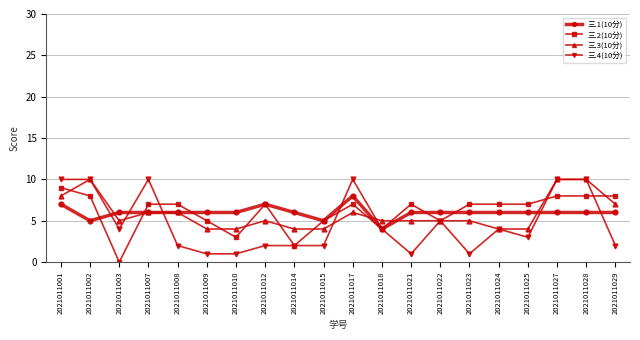

Is it true that 三.4(10分) equals 2 at 2021011015?

True